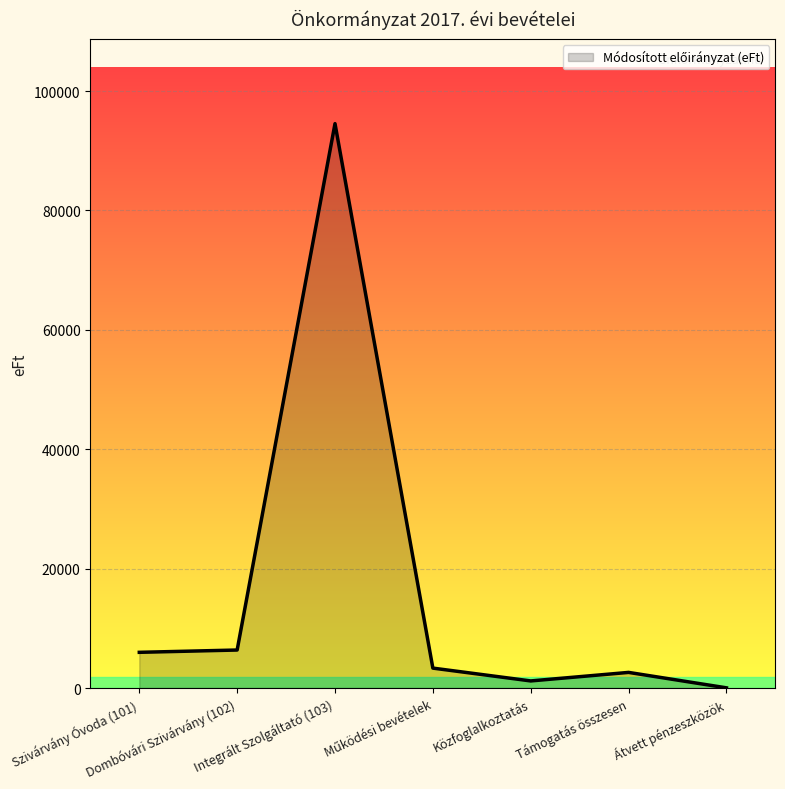

How many categories are shown in the chart?

7